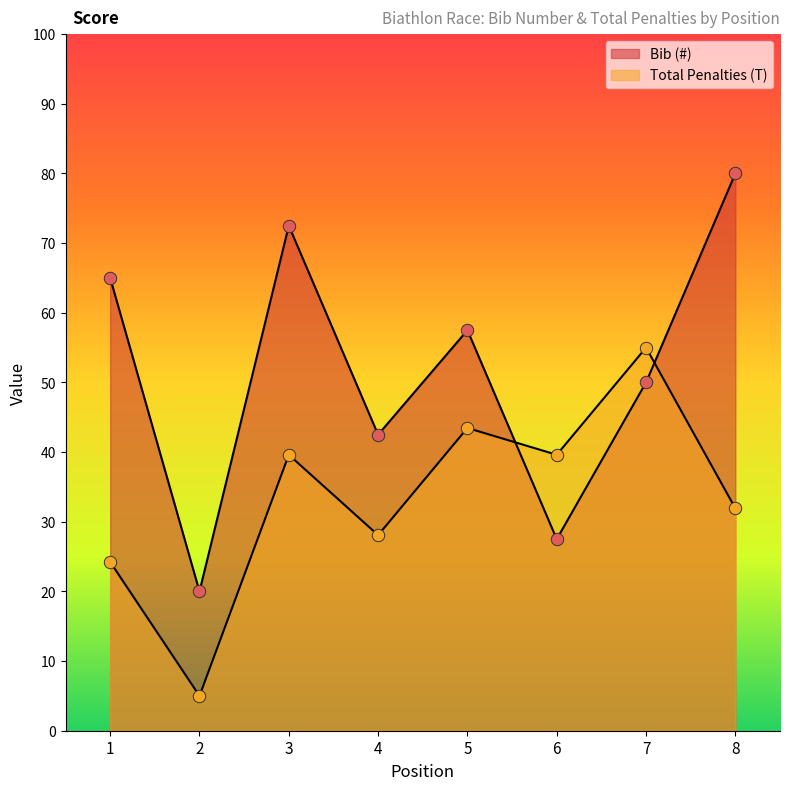

Is the value of Total Penalties (T) at 3 greater than the value of Bib (#) at 2?

Yes